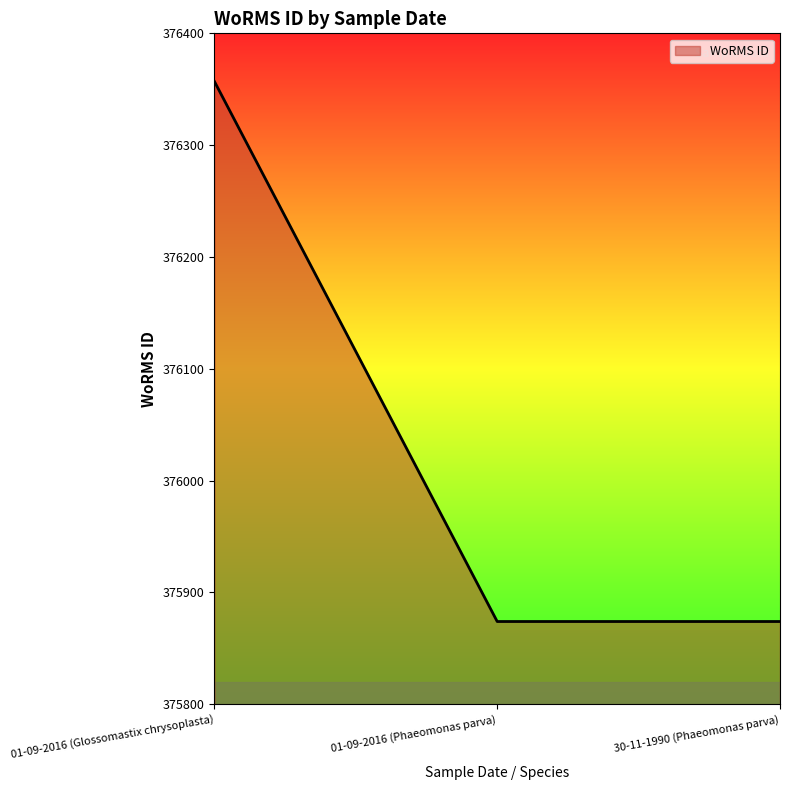

What position from the right is 01-09-2016 (Phaeomonas parva)?

2